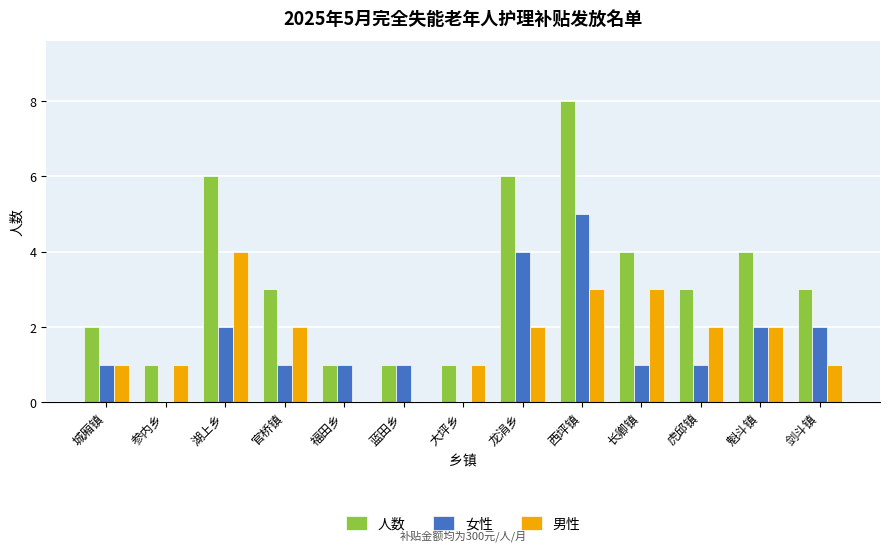

The 女性 series shows 4 at 龙涓乡. True or false?

True